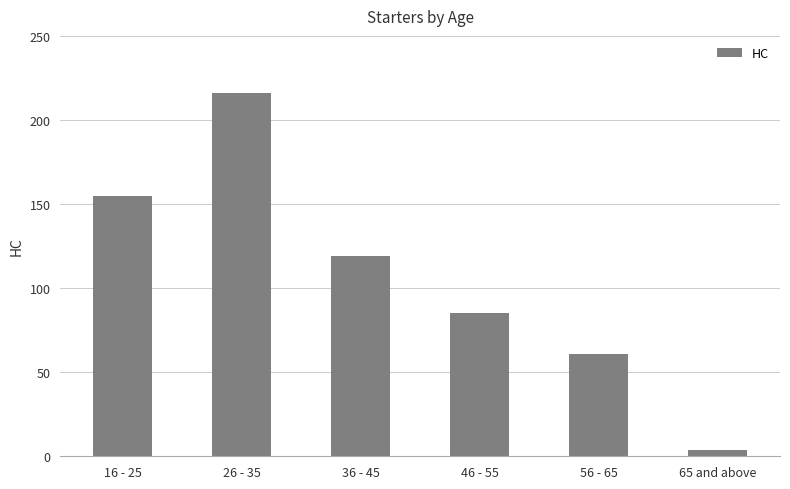

How many values are below 119?

3